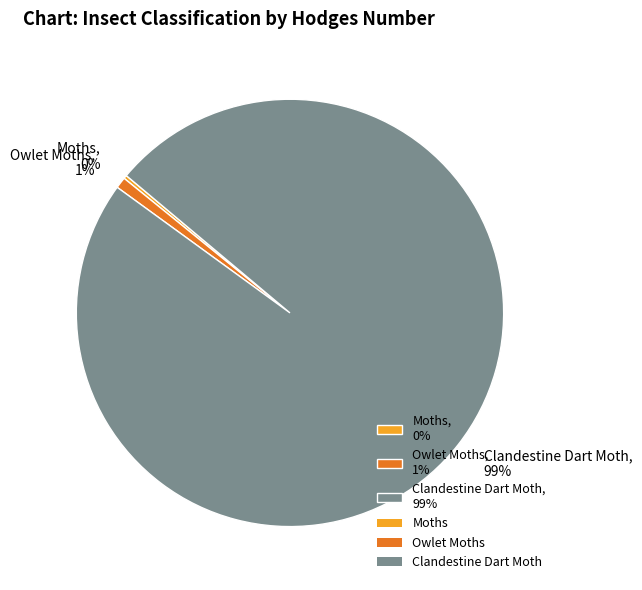

True or false: Clandestine Dart Moth, 99% accounts for 99% of the total.

True